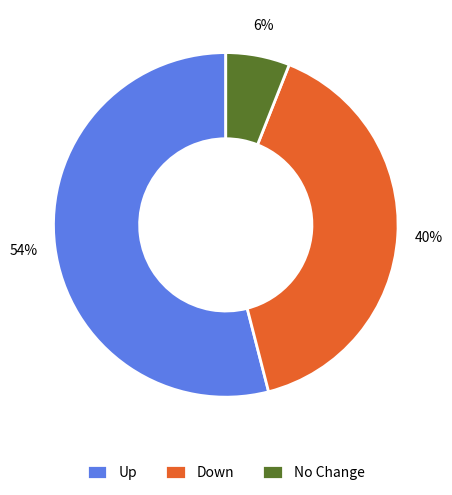

Between Down and Up, which is larger?

Up